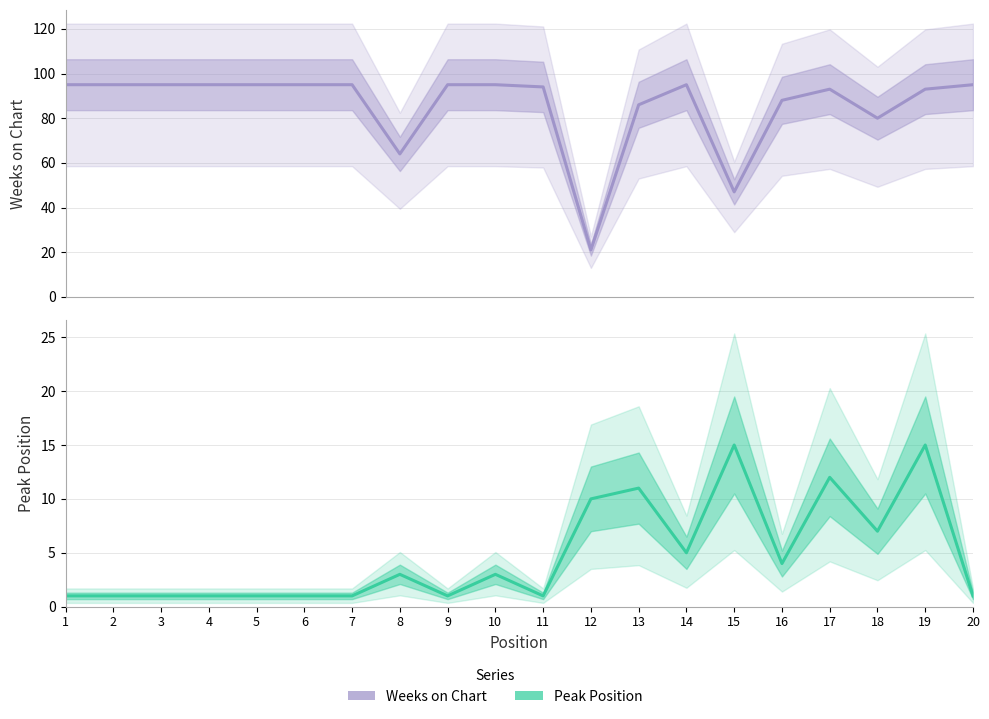

True or false: Peak Position has more than 2 interior local peaks.

True